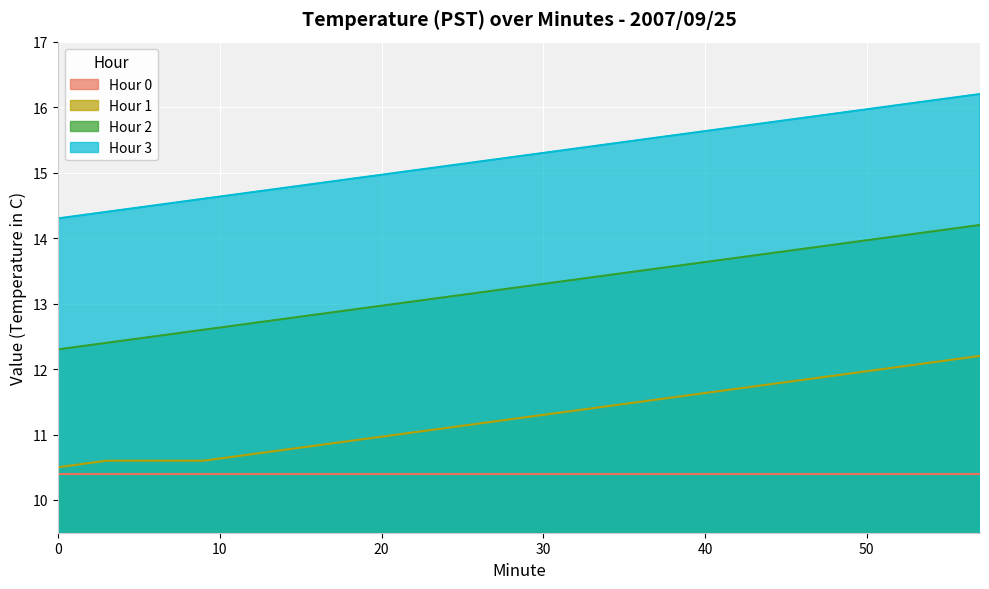

Count the number of data series in this chart.

4